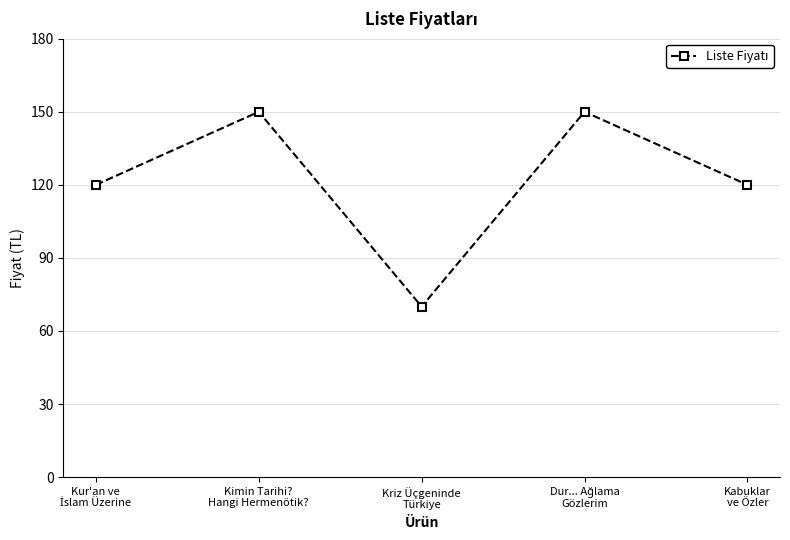

Read the value at Kimin Tarihi?
Hangi Hermenötik?.

150